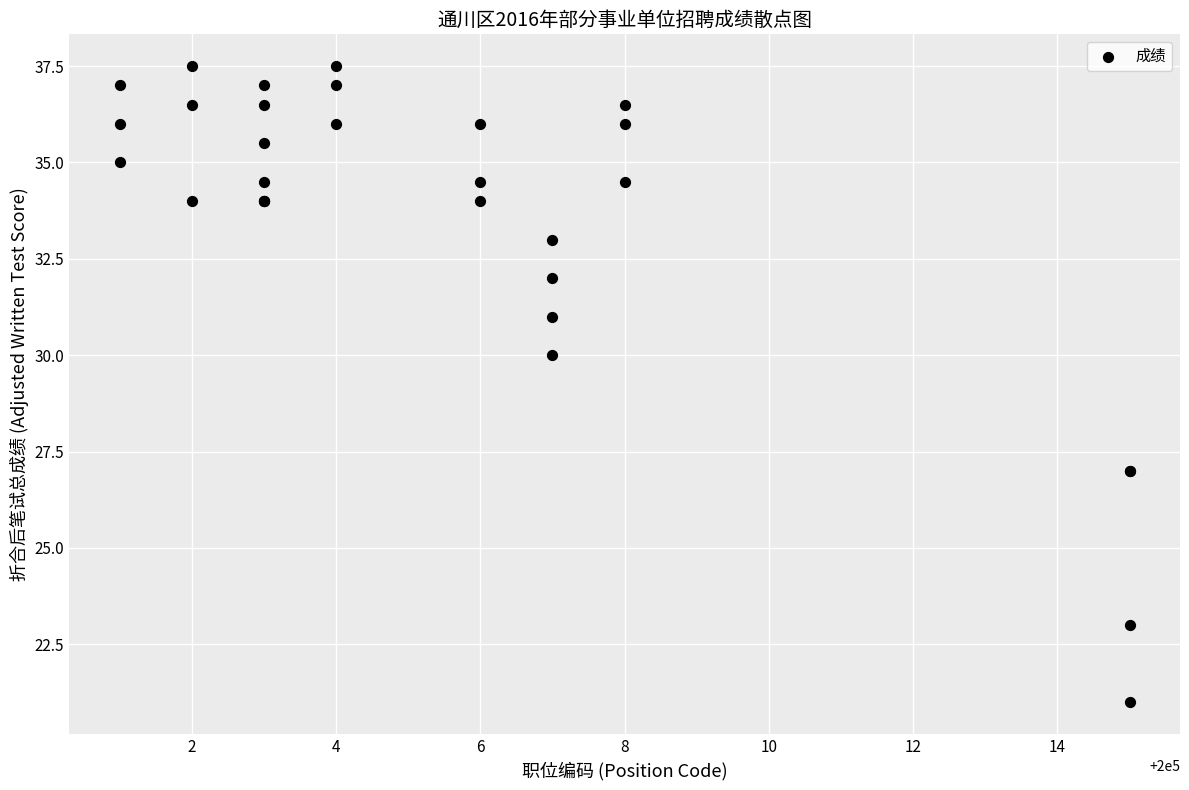

What Y value in the scatter plot is closest to 29?

30.0